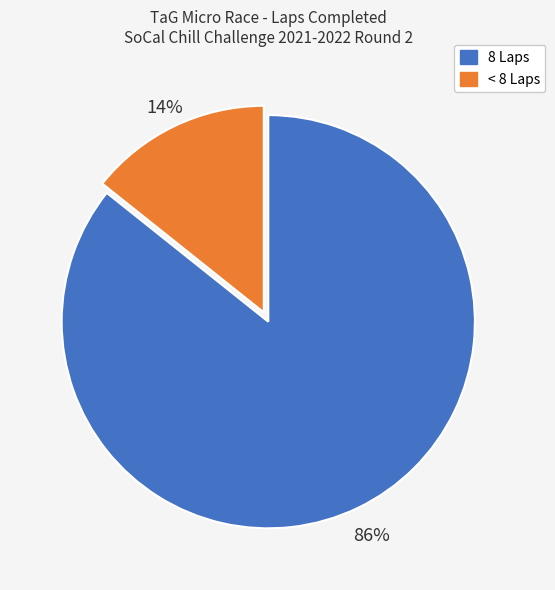

How many segments does this pie chart have?

2